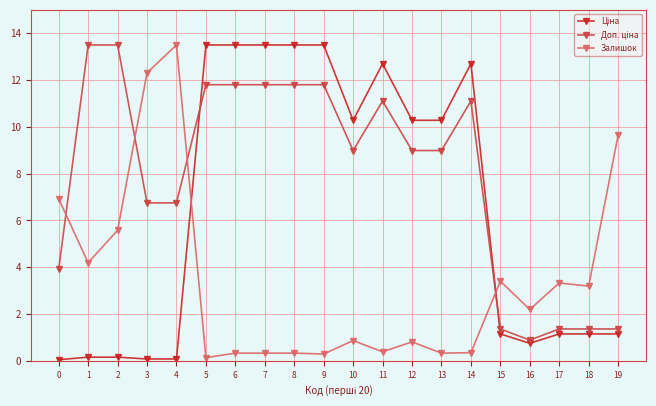

At how many categories does at least one series exceed 8?

15